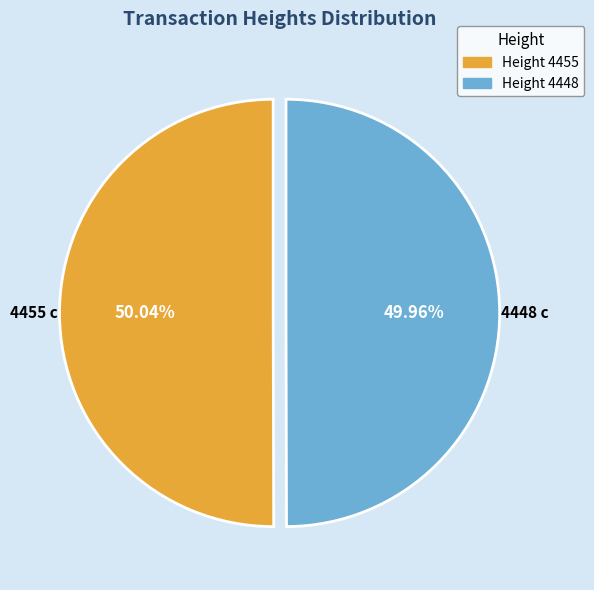

To the nearest percent, what portion does Height 4448 represent?

50%